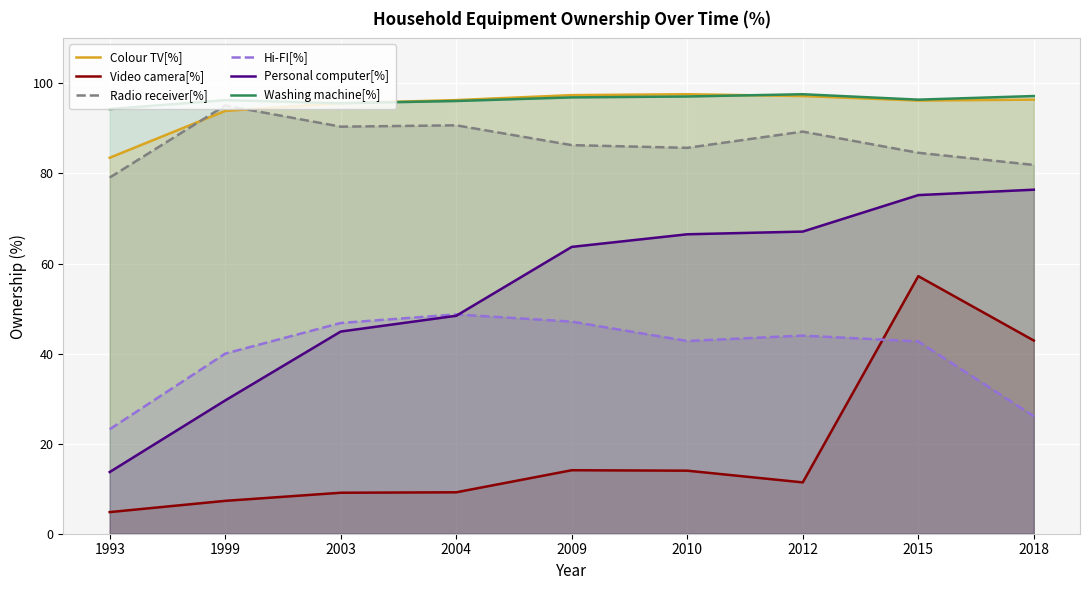

True or false: Washing machine[%] has a value of 96.9 at 2009.

True